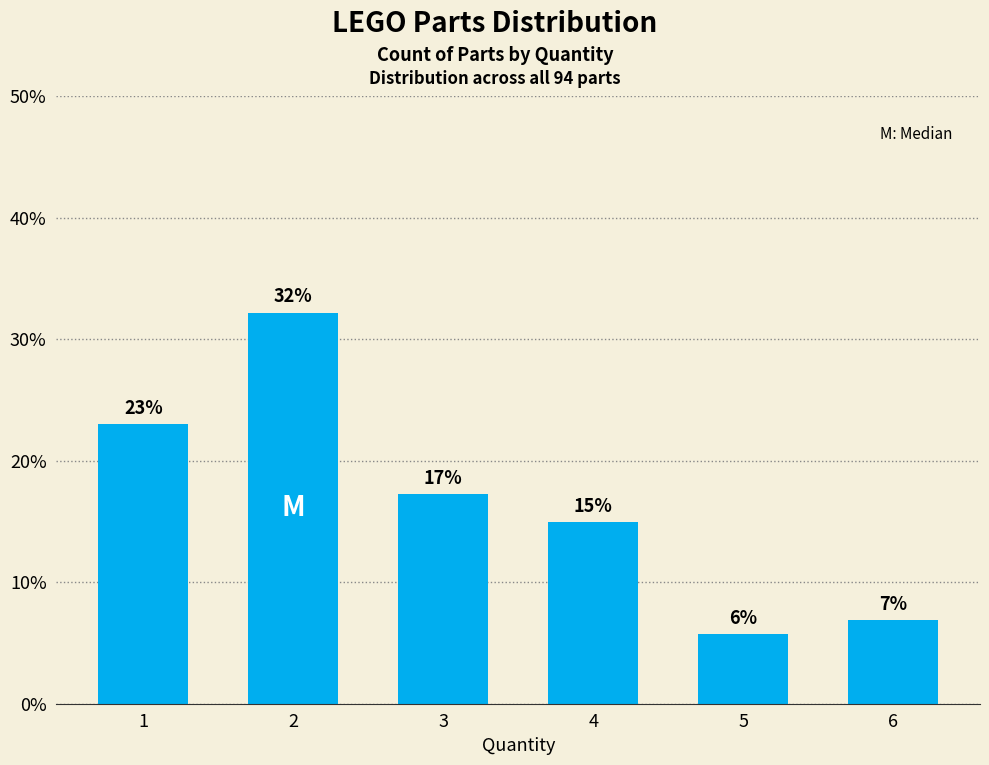

What is the value of the 6th bar from the left?

6.9